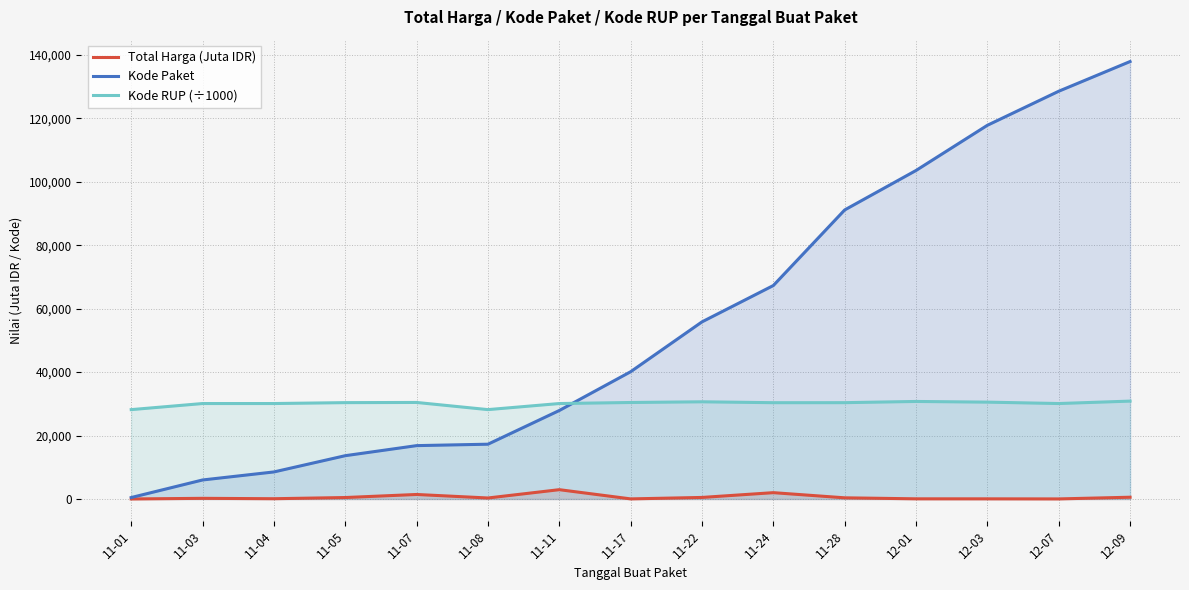

What is the label of the 11th point from the right?

11-07